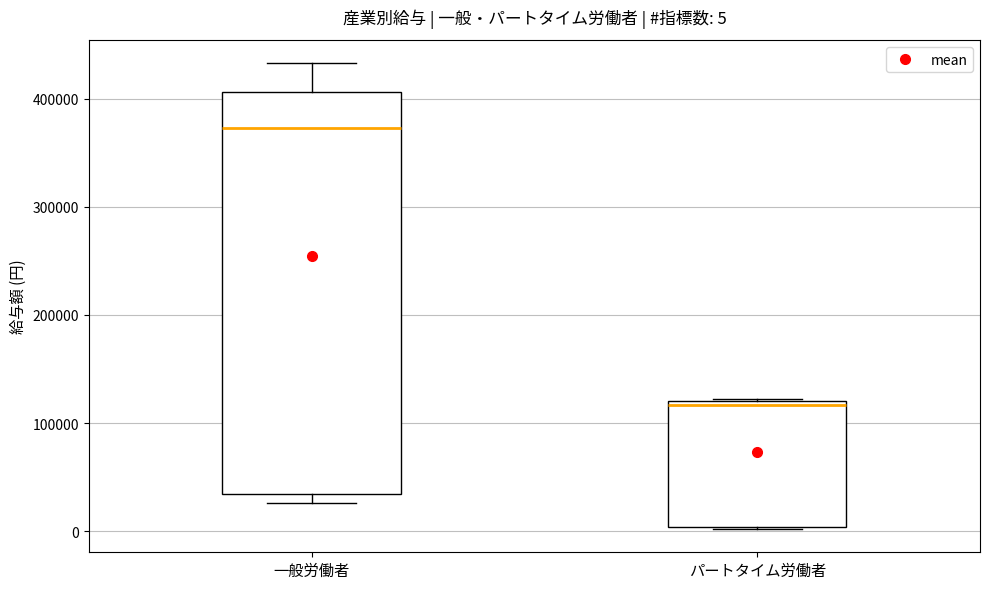

Which box has the highest median line?

一般労働者